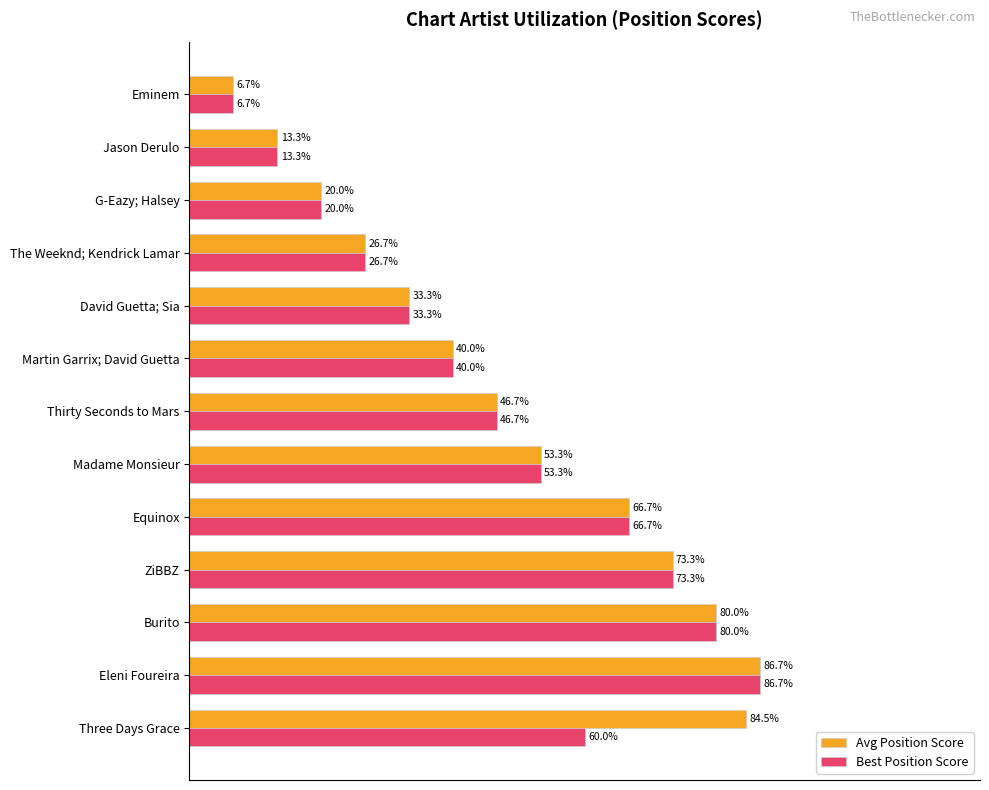

Which category has the lowest value across all series?

Eminem